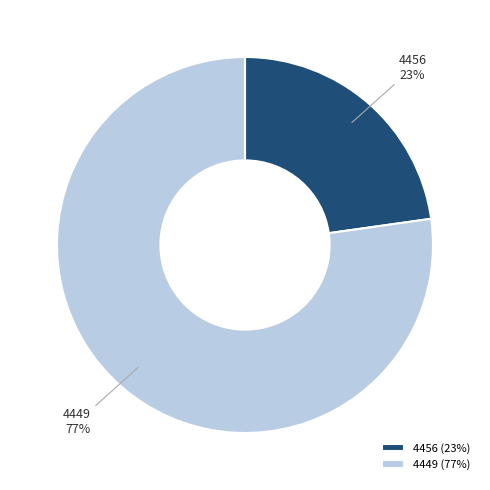

Count the number of slices in the pie.

2